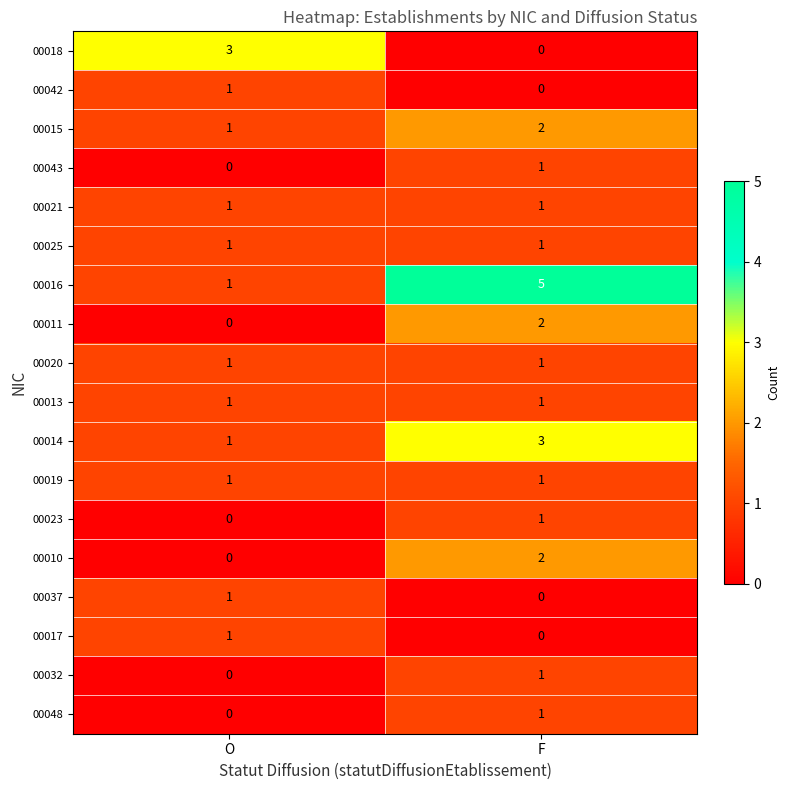

How many series are shown in this chart?

18